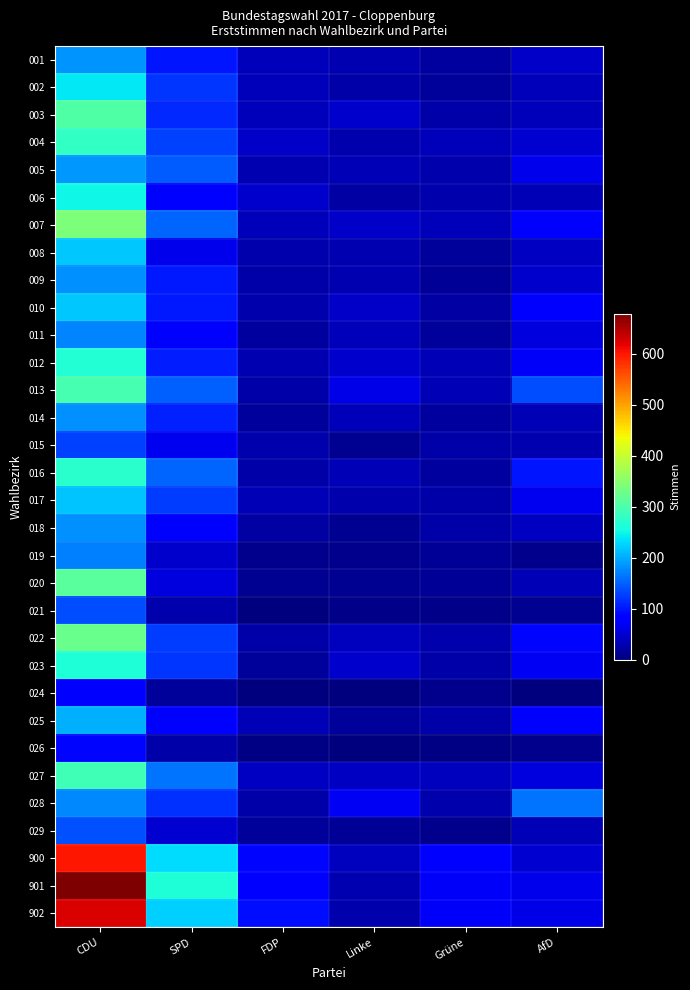

List the series in order of their peak value, highest first.

901, 902, 900, 007, 022, 020, 003, 013, 027, 004, 016, 012, 023, 006, 002, 010, 008, 017, 025, 005, 001, 014, 009, 018, 028, 011, 019, 029, 021, 015, 026, 024